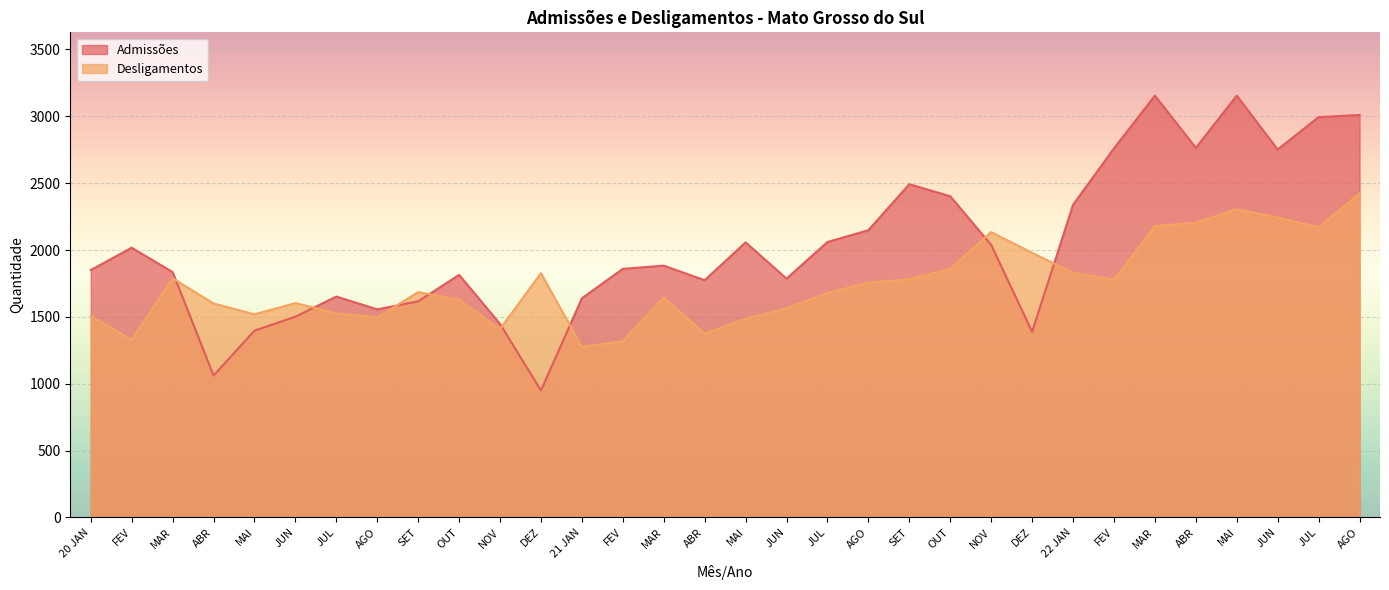

At which category is the sum across all series the highest?

MAI